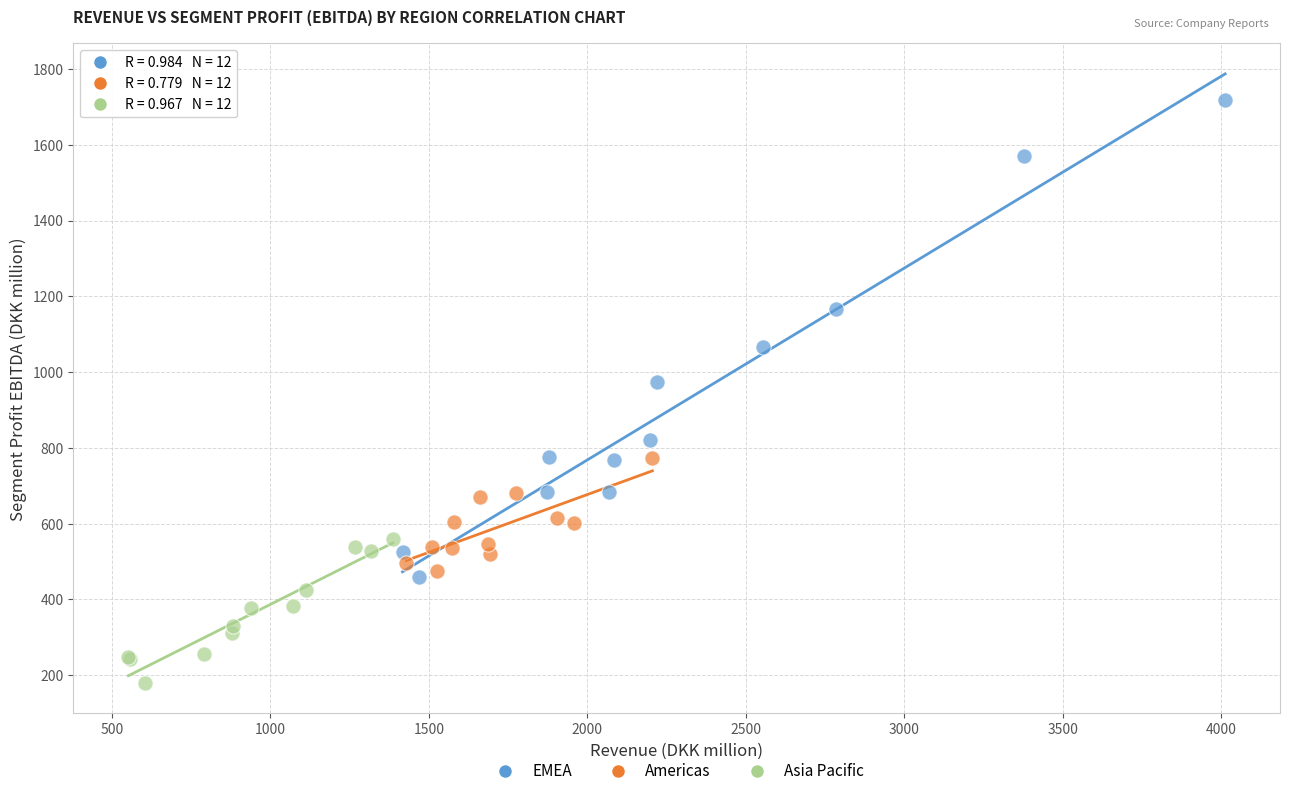

Which series has the widest spread of Y values?

EMEA